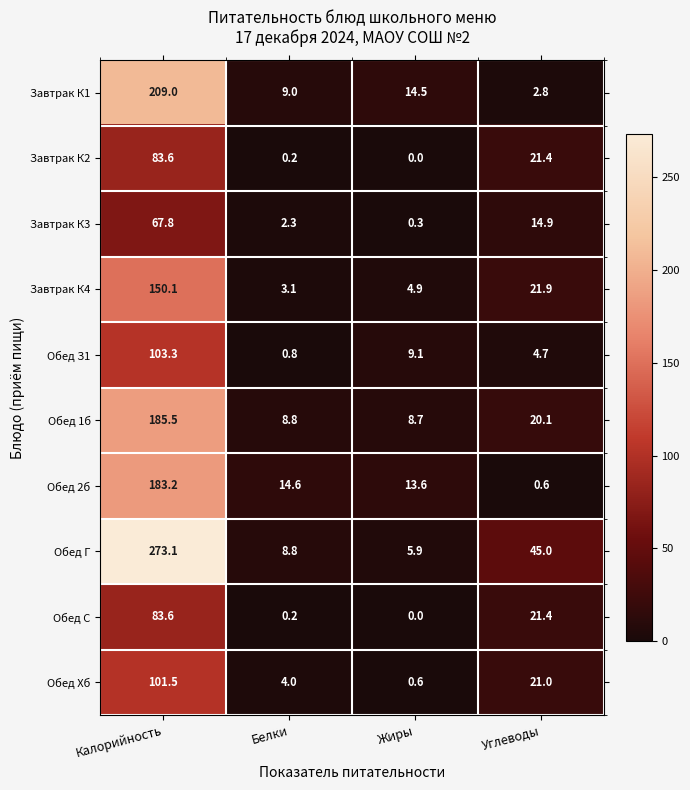

Which category has the lowest value in the Обед С series?

Жиры